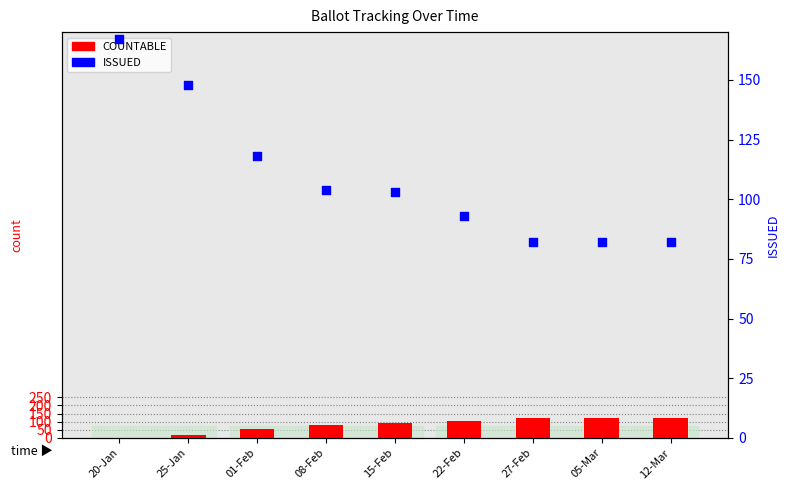

At how many categories does at least one series exceed 2?

9